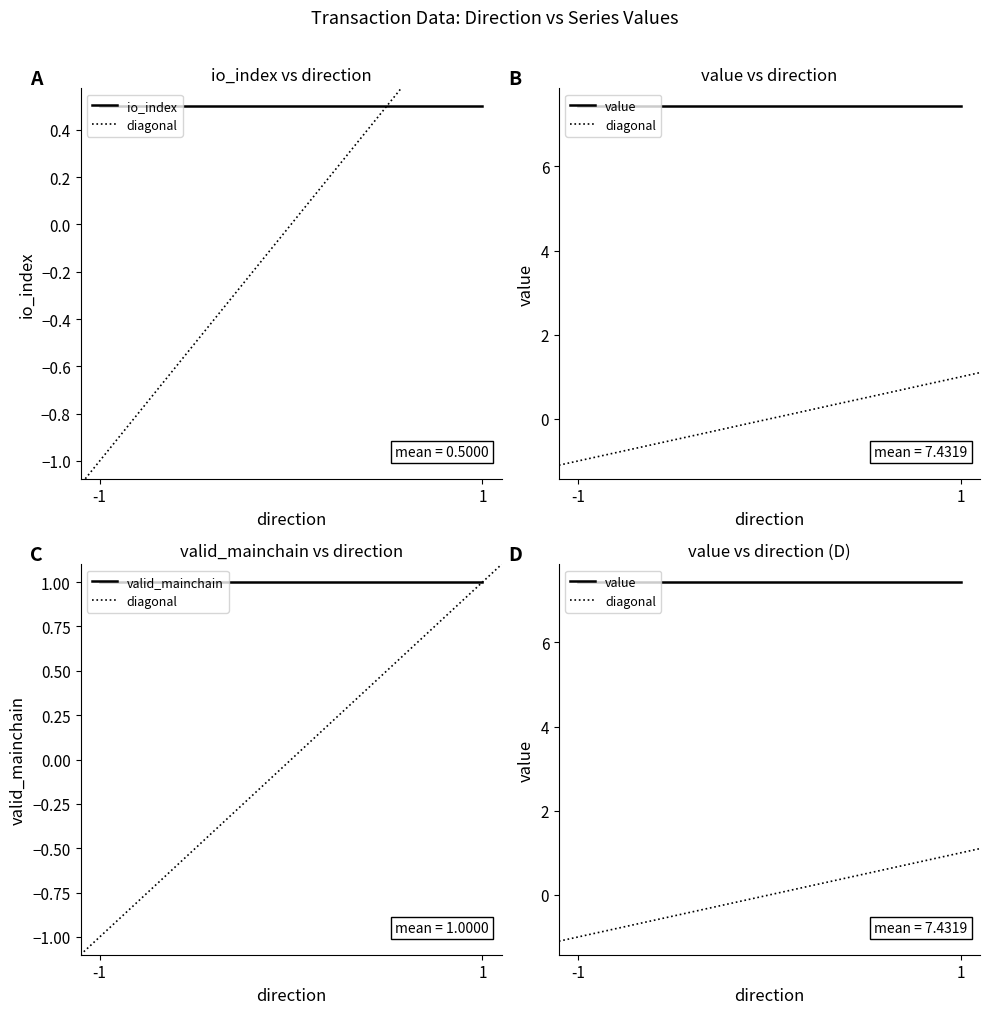

Does the chart display data point markers on the line(s)?

No